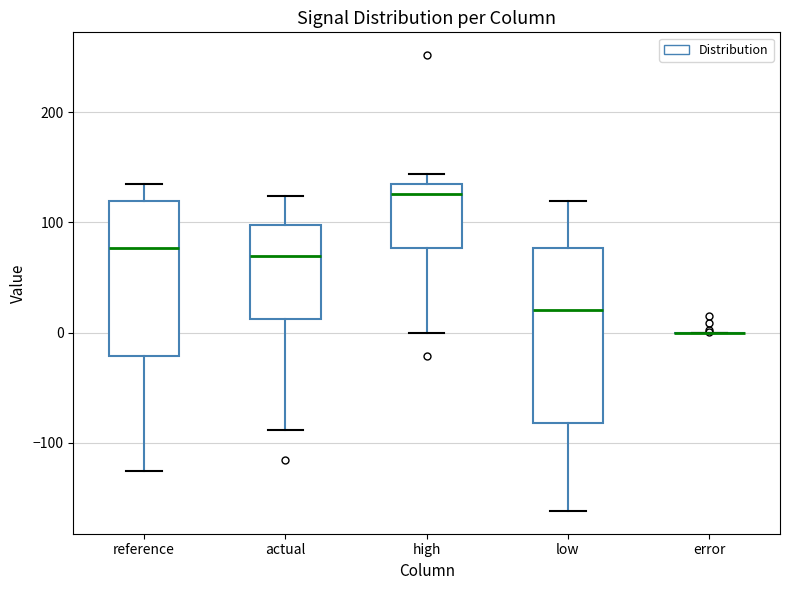

Which box is the tallest, from its lower edge to its upper edge?

low